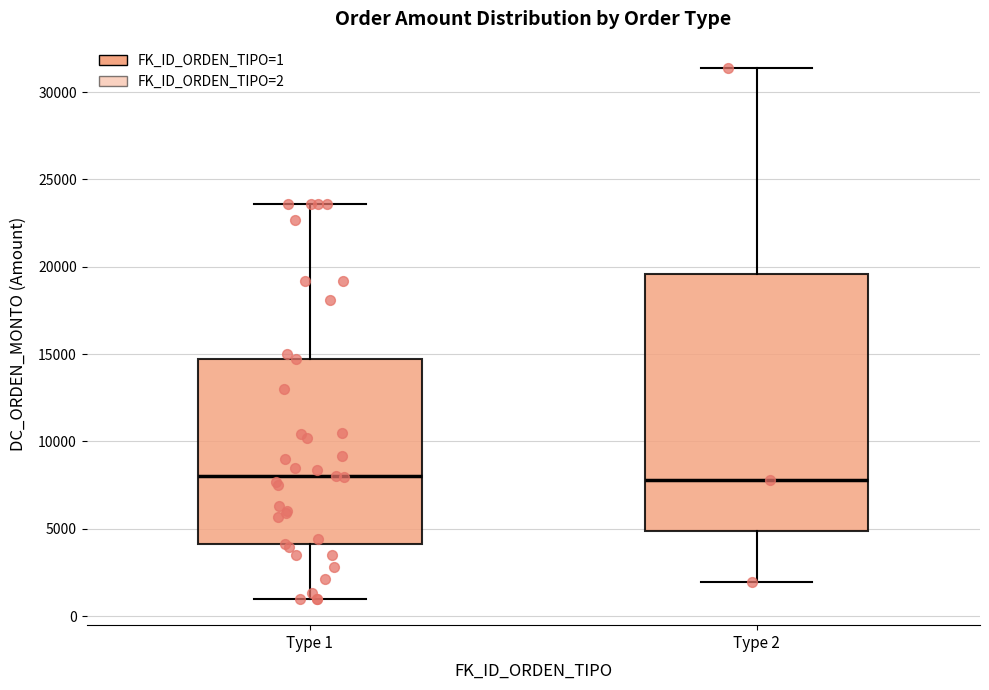

Where is the upper edge of the box for Type 2 on the y-axis? The values are not printed on the chart, so give them approximately, as read against the axis.

19500